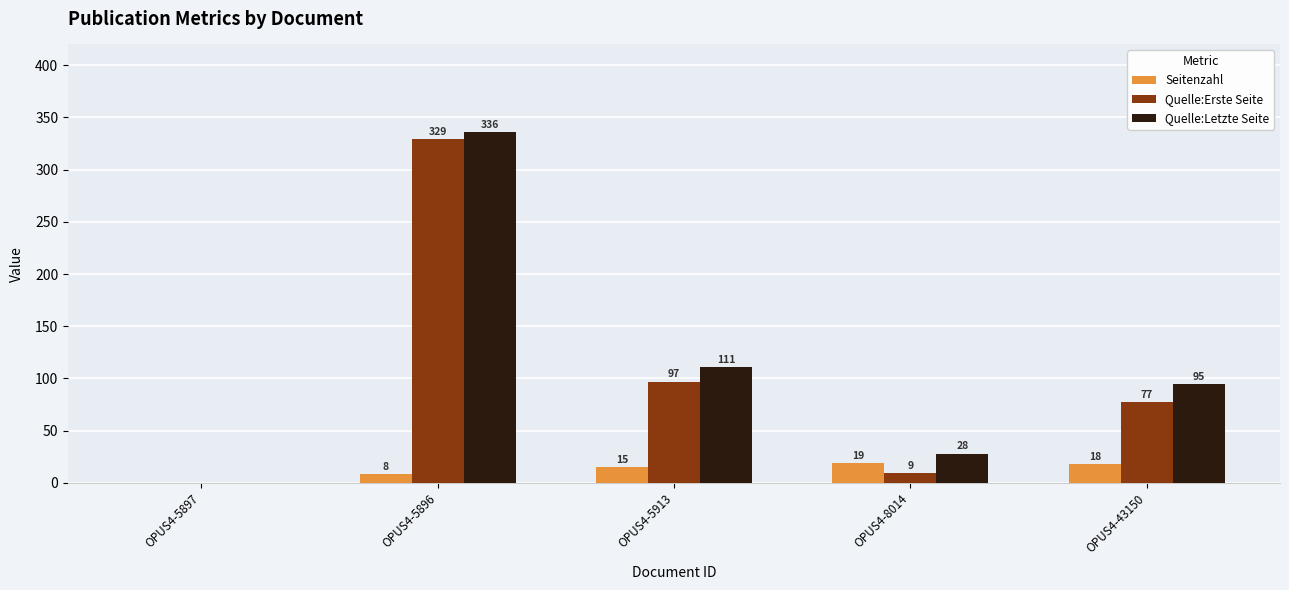

Reading right to left, transcribe all the data shown in this chart.

Seitenzahl: 18	19	15	8	0
Quelle:Erste Seite: 77	9	97	329	0
Quelle:Letzte Seite: 95	28	111	336	0